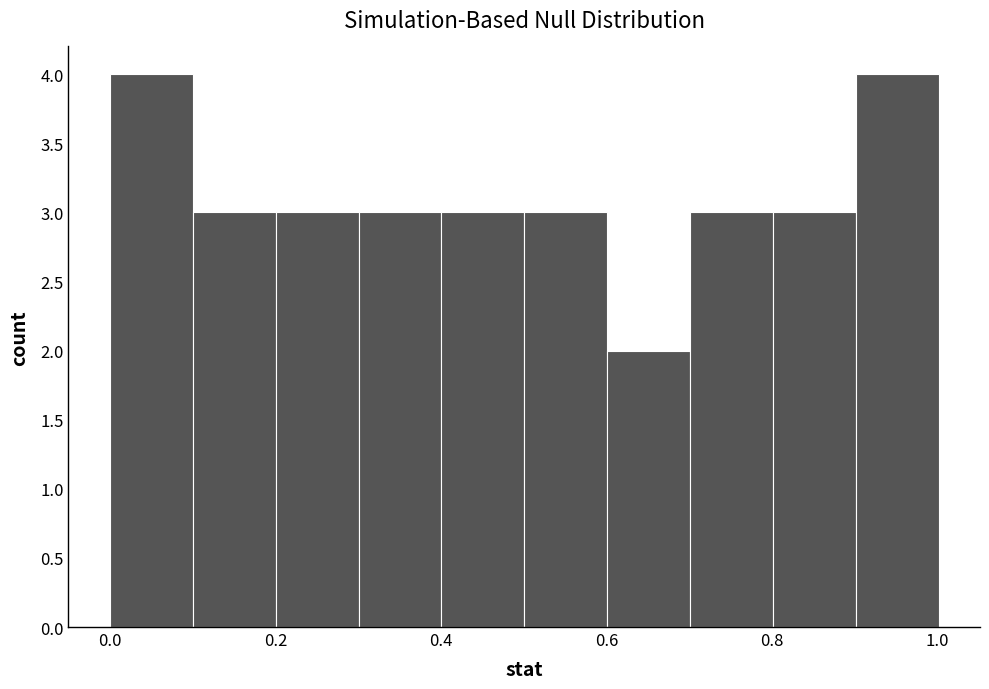

Reading left to right, transcribe this chart: for each bar, give the range it covers on the x-axis and its height. Neither the bar edges nor the heights are printed on the chart, so give them approximately, as read against the axes.

0.0 to 0.1: 4
0.1 to 0.2: 3
0.2 to 0.3: 3
0.3 to 0.4: 3
0.4 to 0.5: 3
0.5 to 0.6: 3
0.6 to 0.7: 2
0.7 to 0.8: 3
0.8 to 0.9: 3
0.9 to 1.0: 4